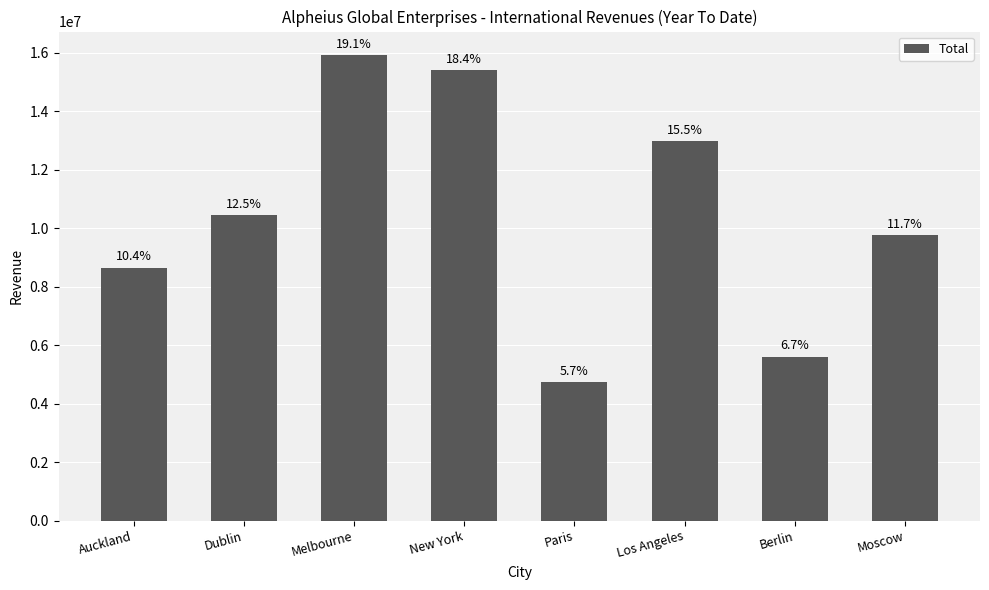

Rank the categories by value from lowest to highest.

Paris, Berlin, Auckland, Moscow, Dublin, Los Angeles, New York, Melbourne